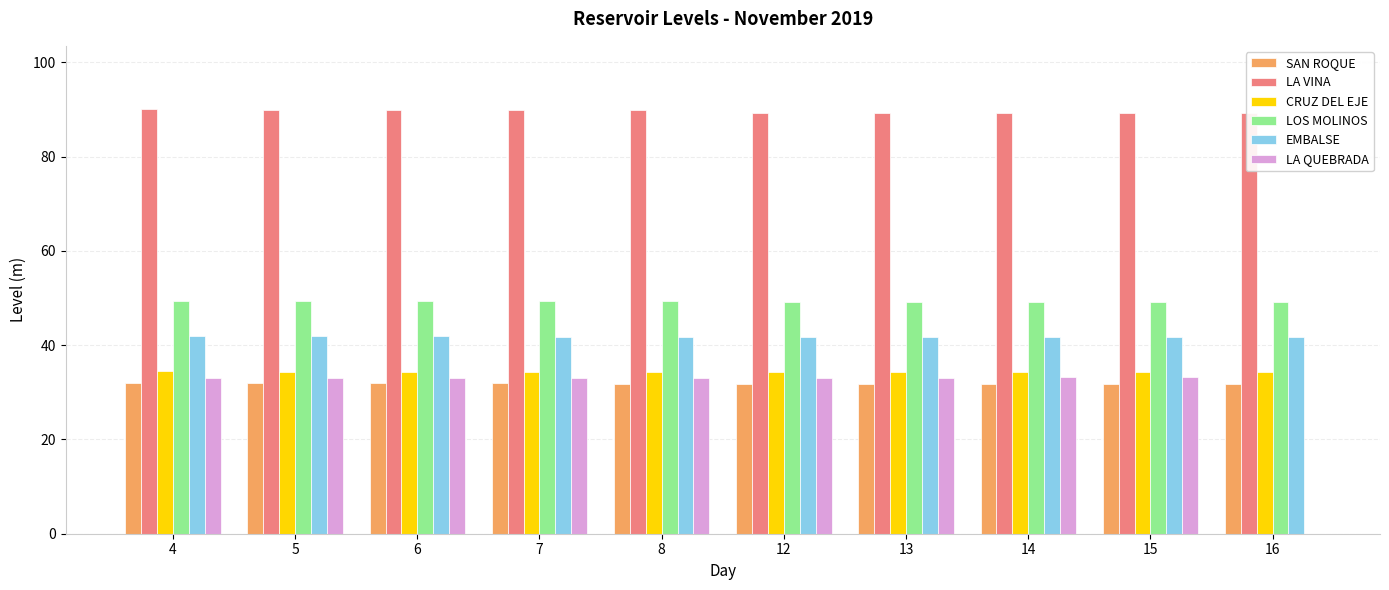

What is the maximum value for CRUZ DEL EJE?

34.5